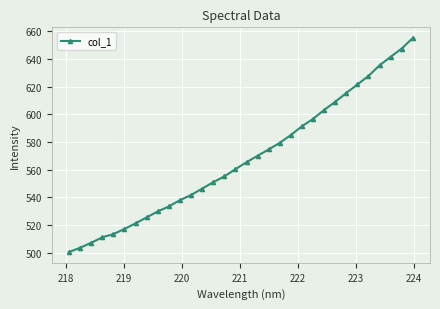

What is the maximum value shown in the chart?

655.2